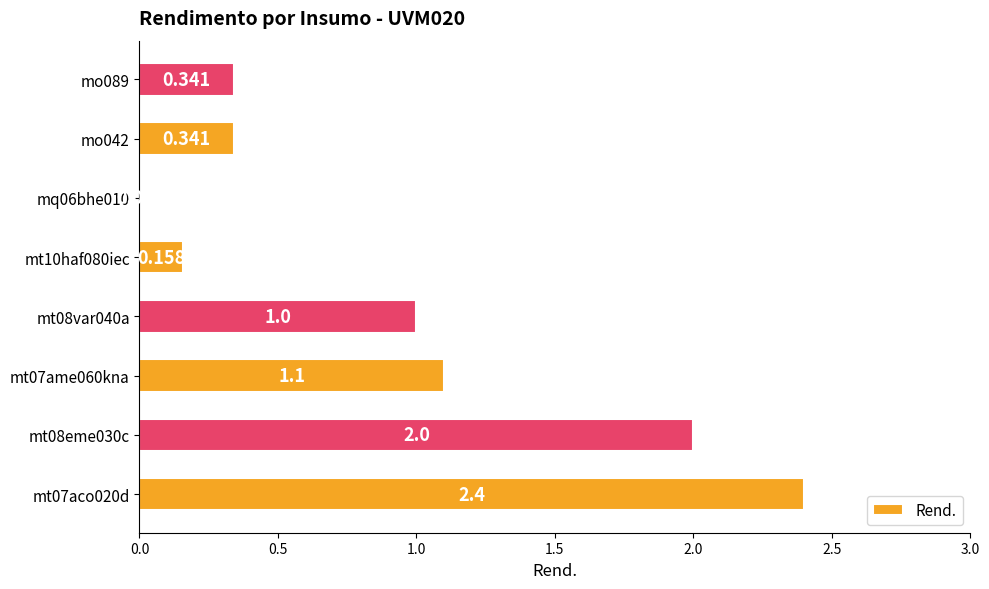

How many categories are shown in the chart?

8